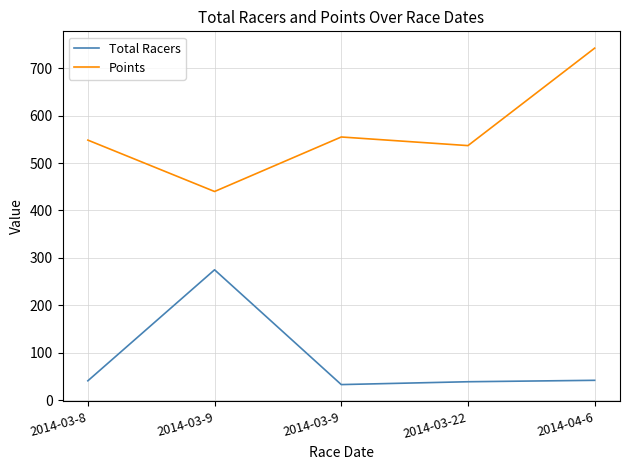

What are all the series names shown in the legend?

Total Racers, Points